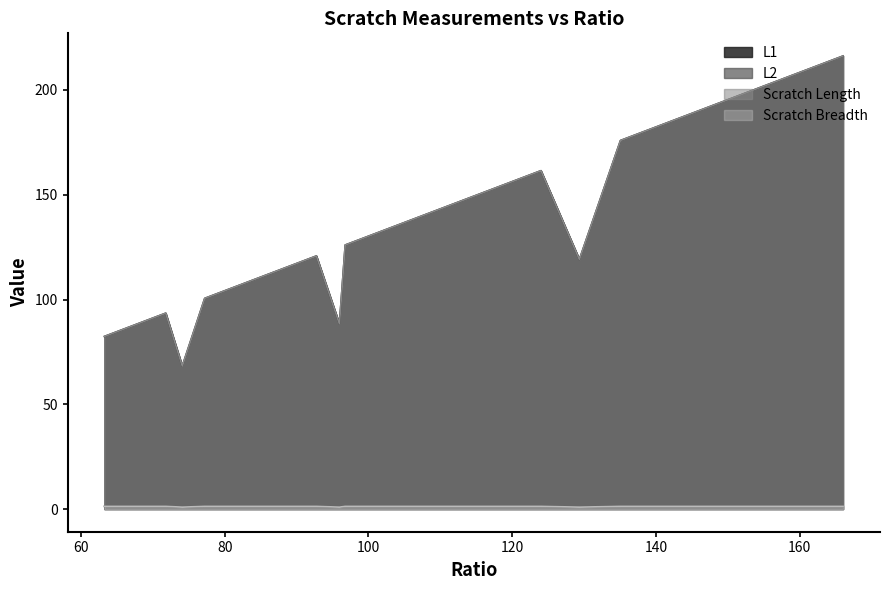

How many lines are shown in the chart?

4